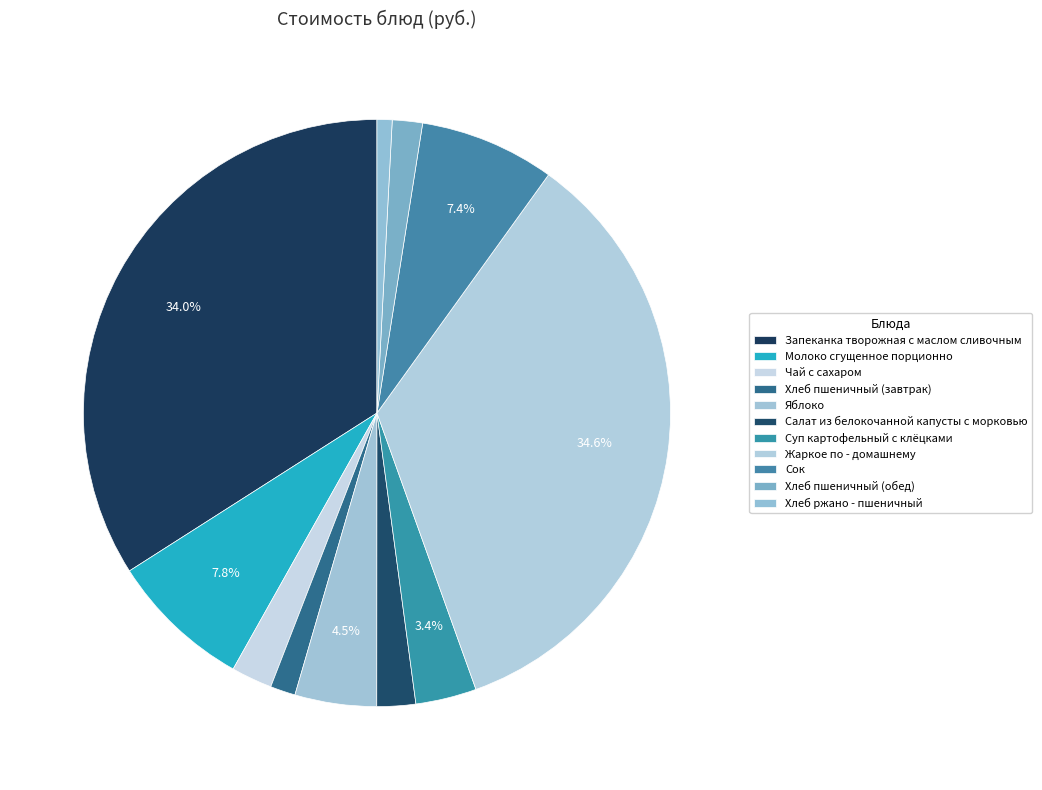

How many slices are in this pie chart?

11